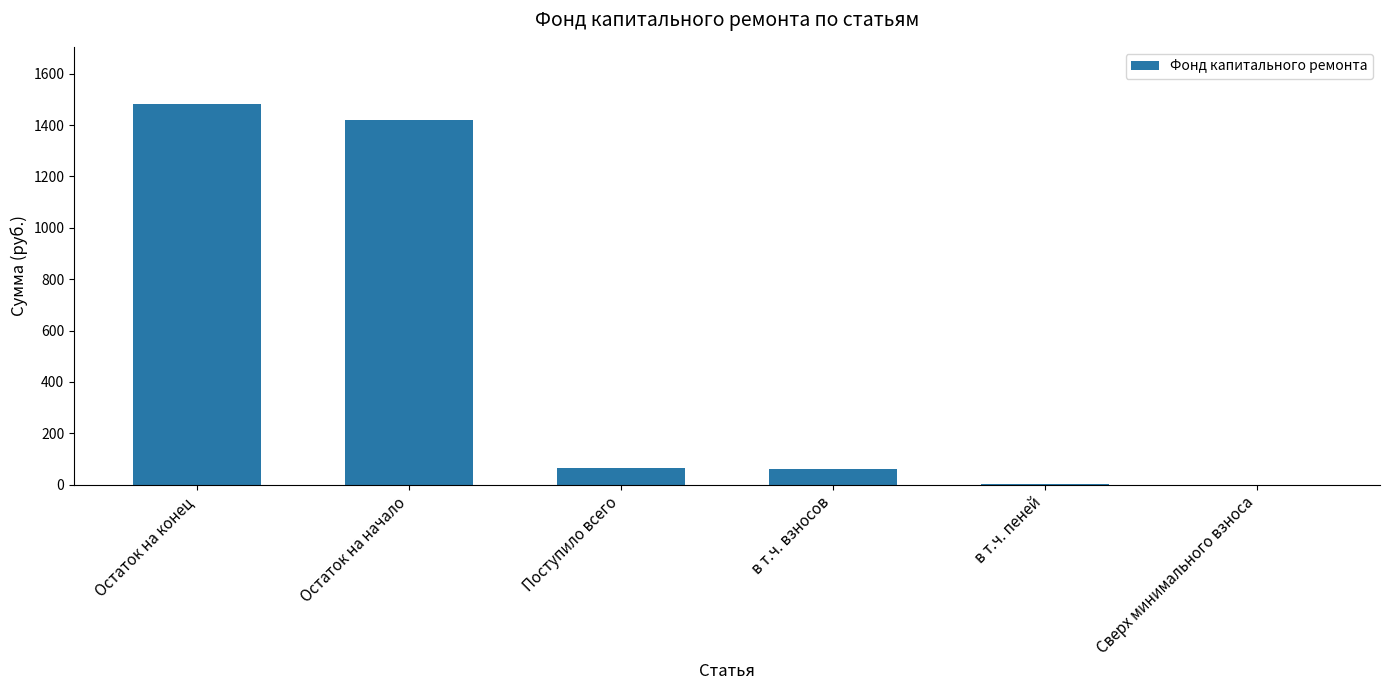

The chart shows a value of 63.2 at Поступило всего. True or false?

True